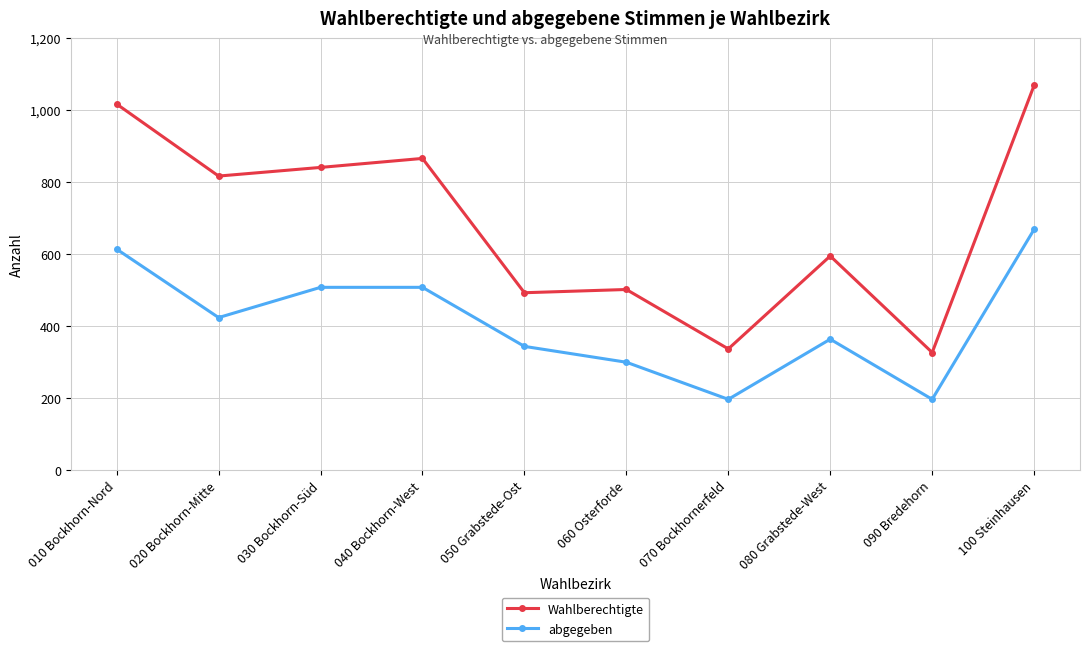

Reading left to right, what are all the values shown in this chart?

Wahlberechtigte: 1017	817	841	866	493	502	337	595	327	1069
abgegeben: 614	424	508	508	344	300	197	364	197	669